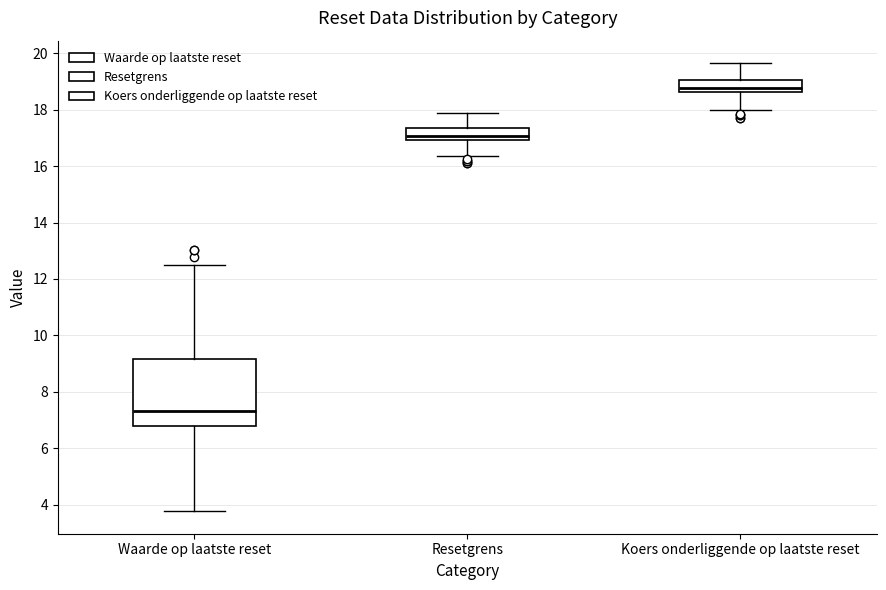

Reading left to right, transcribe this box plot: for each box, give where its median line is, the range the box spans, and where its two whiskers end, as read against the y-axis. The values are not printed on the chart, so give them approximately, as read against the axis.

Waarde op laatste reset: median 7.4, box 6.8 to 9.2, whiskers 3.8 to 12.6
Resetgrens: median 17.0 (just above the box's lower edge), box 17.0 to 17.4, whiskers 16.4 to 17.8
Koers onderliggende op laatste reset: median 18.8, box 18.6 to 19.0, whiskers 18.0 to 19.6